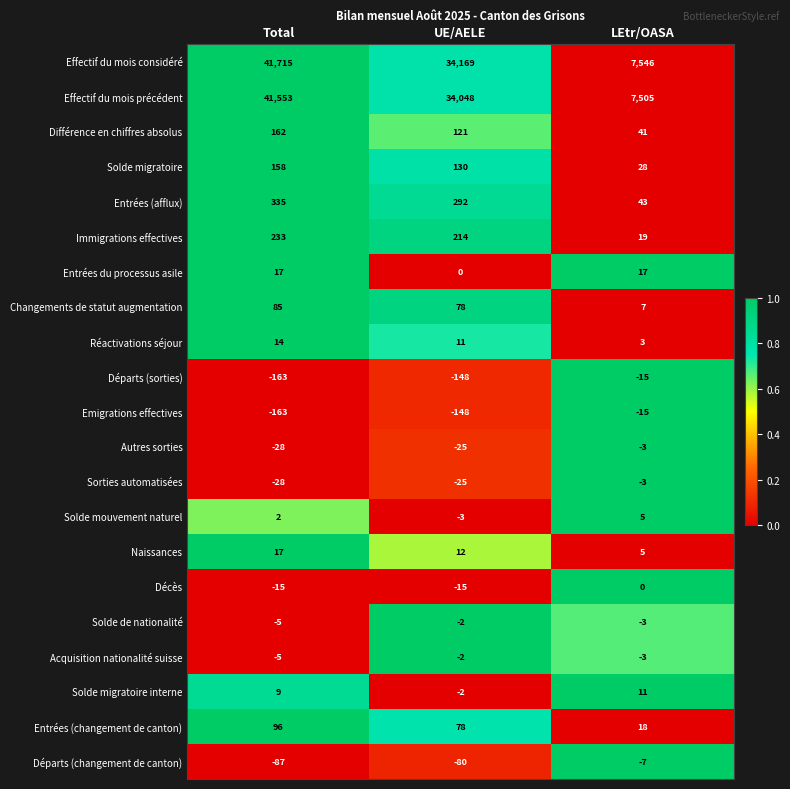

How many Solde mouvement naturel values are between -3 and 5?

3